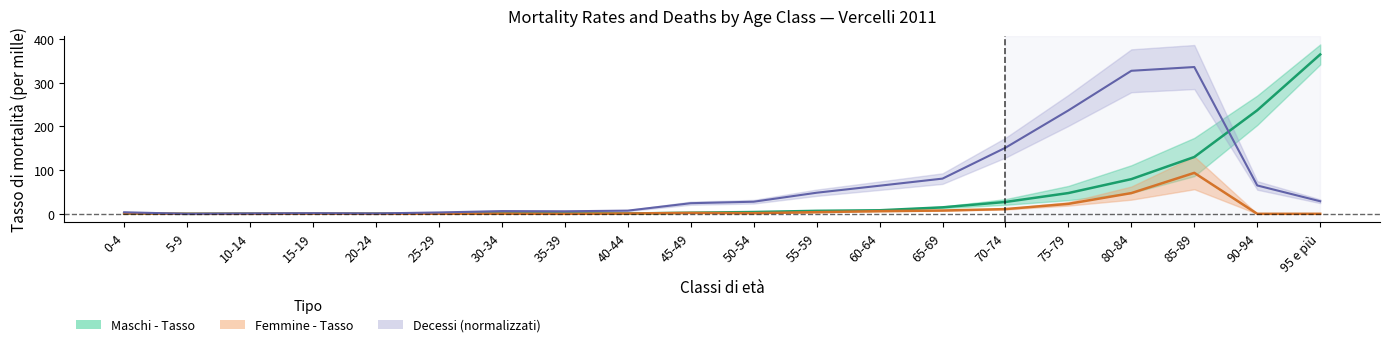

True or false: Maschi - Tasso has more than 0 interior local peaks.

False